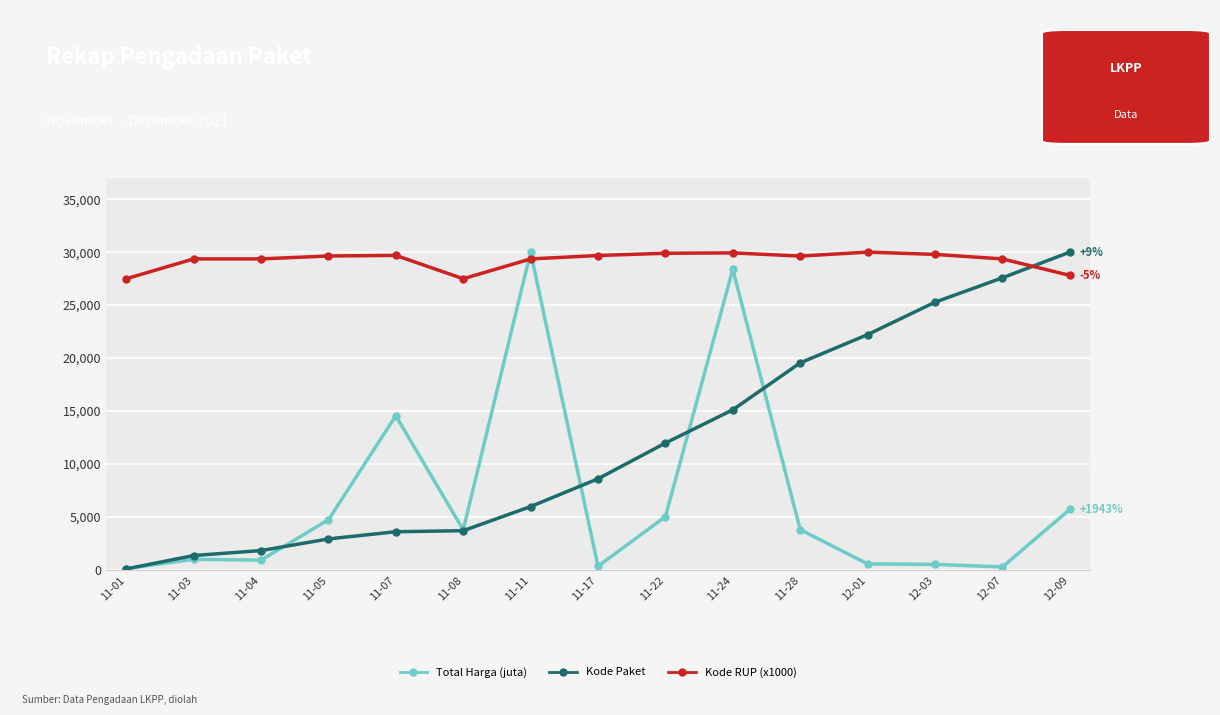

What are all the series names shown in the legend?

Total Harga (juta), Kode Paket, Kode RUP (x1000)